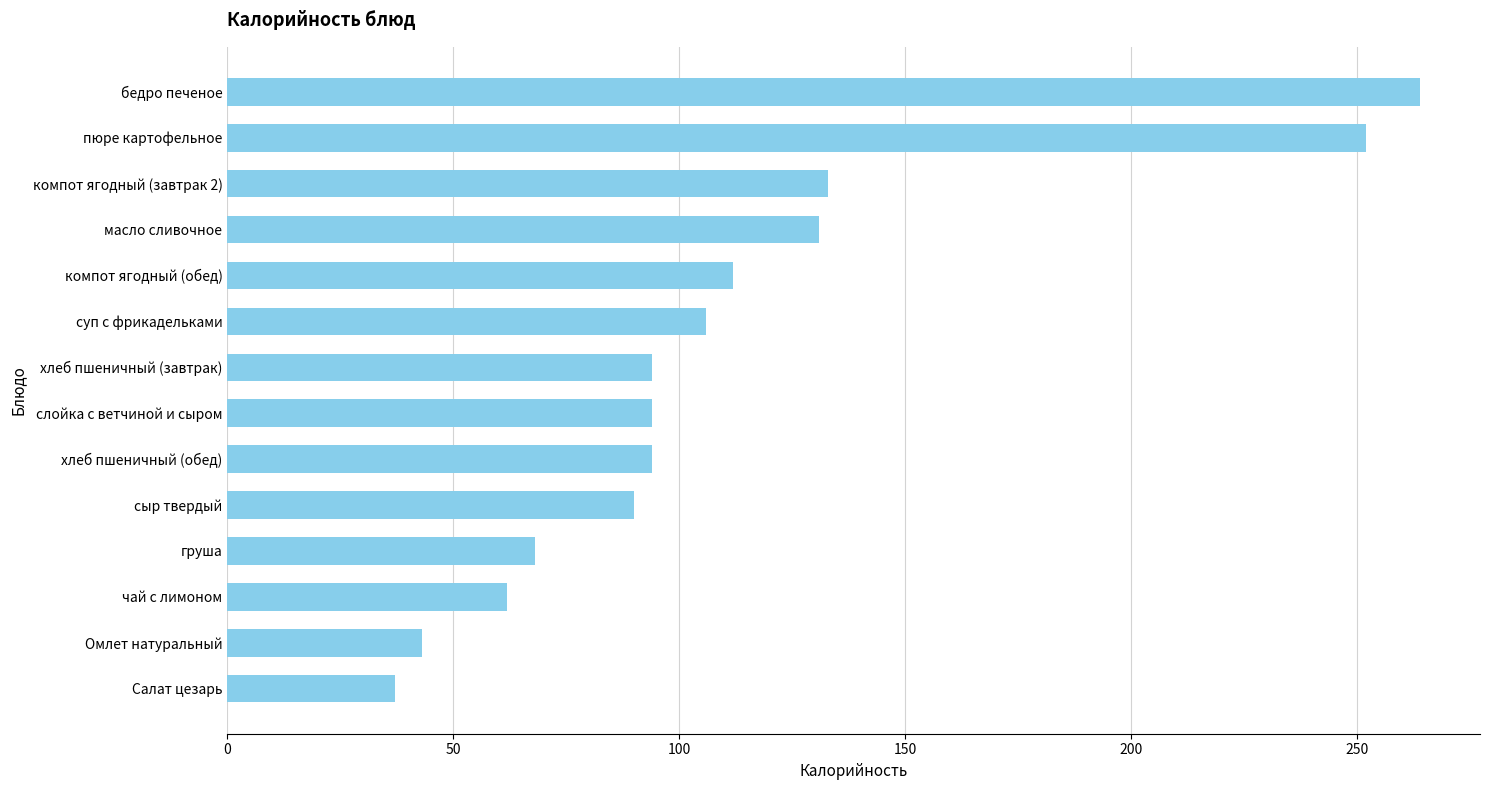

The value at хлеб пшеничный (завтрак) is 94. True or false?

True